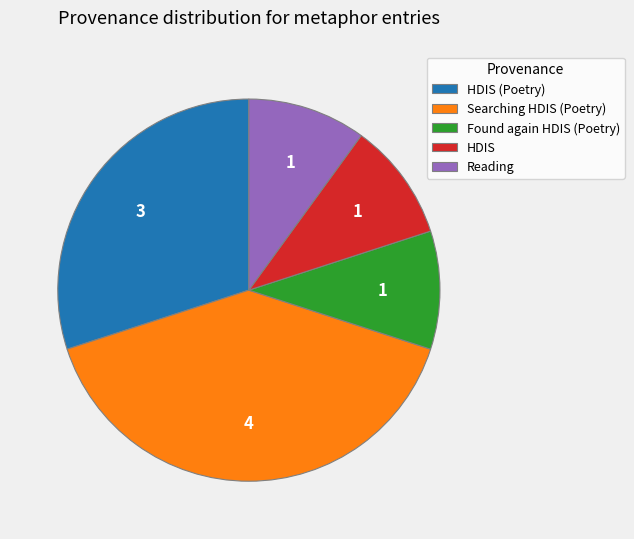

Do Found again HDIS (Poetry) and HDIS (Poetry) together represent more than half of the pie?

No